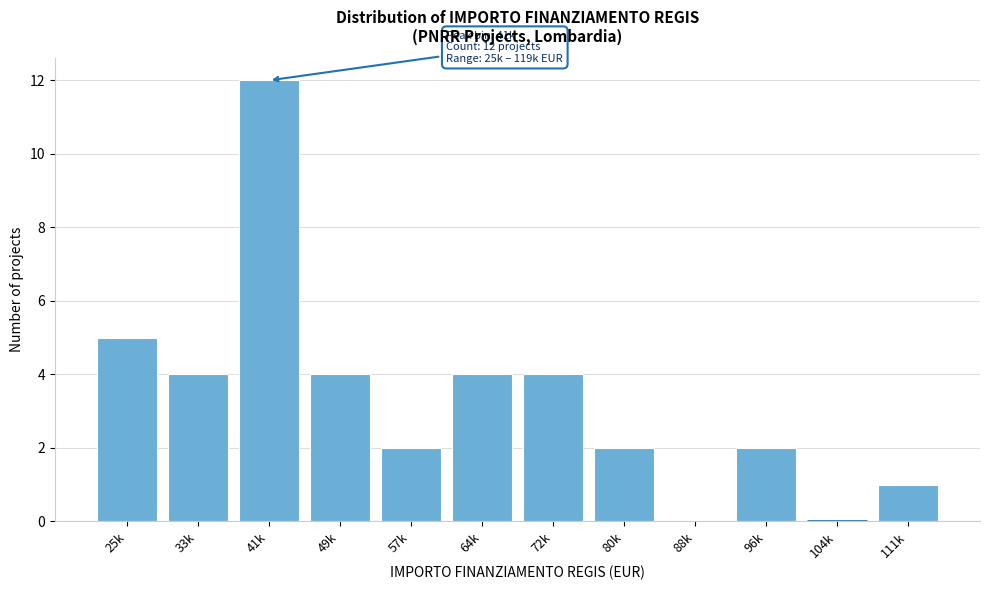

Reading left to right, what are all the values shown in this chart?

25k=5	33k=4	41k=12	49k=4	57k=2	64k=4	72k=4	80k=2	88k=0	96k=2	104k=0	111k=1